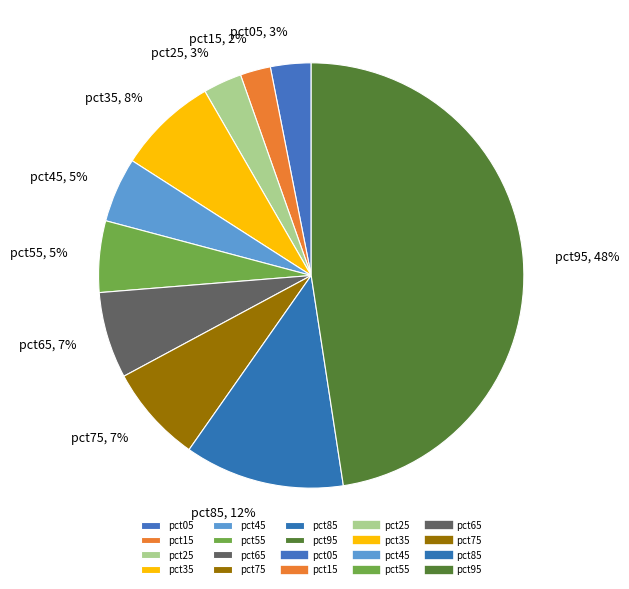

Which category has the biggest portion of the pie?

pct95